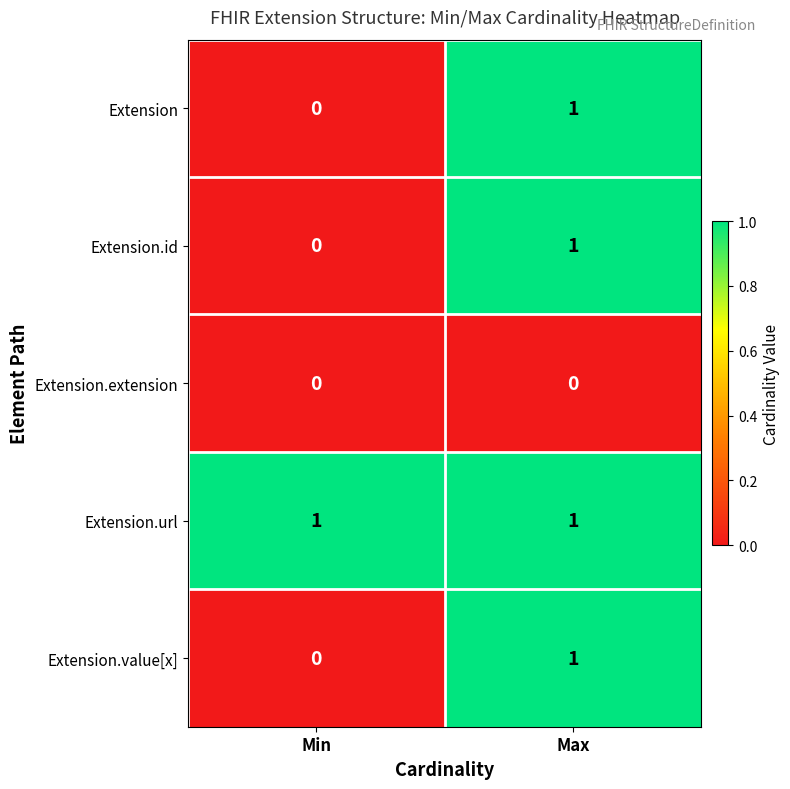

Which category has the lowest value in the Extension.id series?

Min